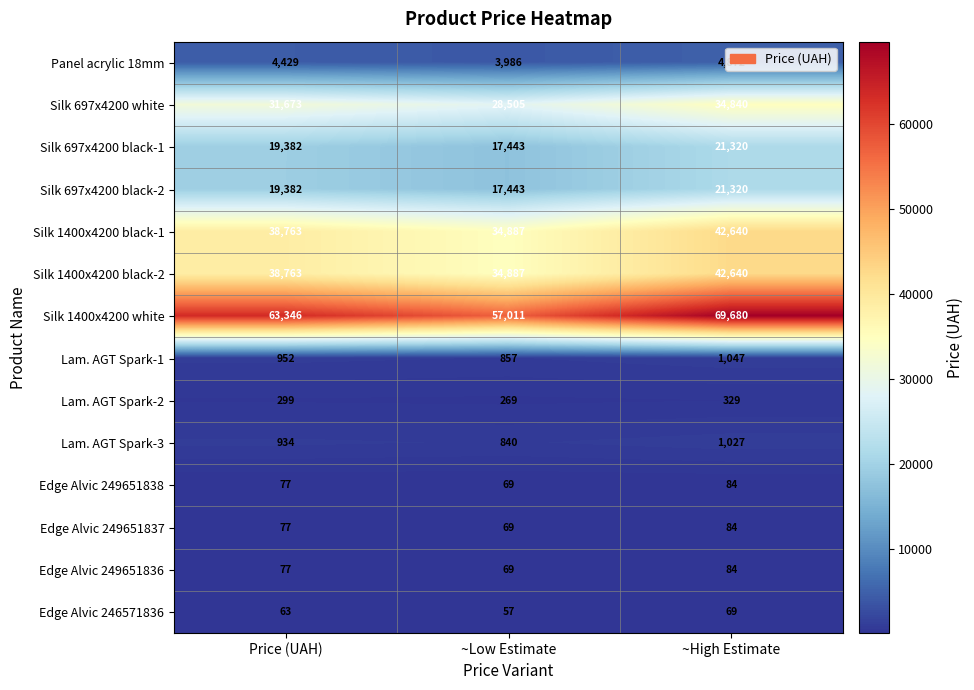

Which series has the largest total across all categories?

Silk 1400x4200 white